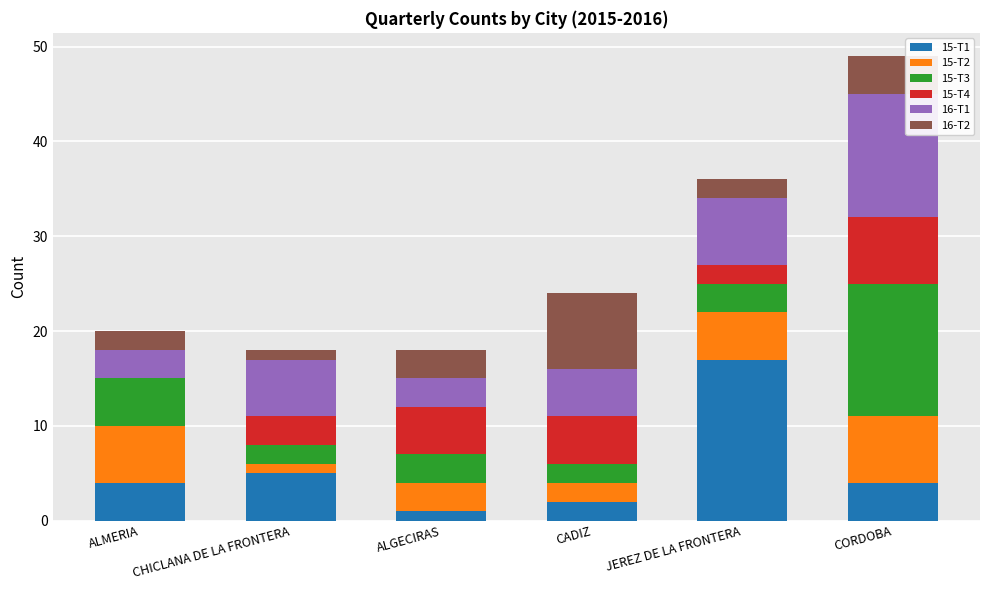

Which category has the highest value in the 15-T1 series?

JEREZ DE LA FRONTERA